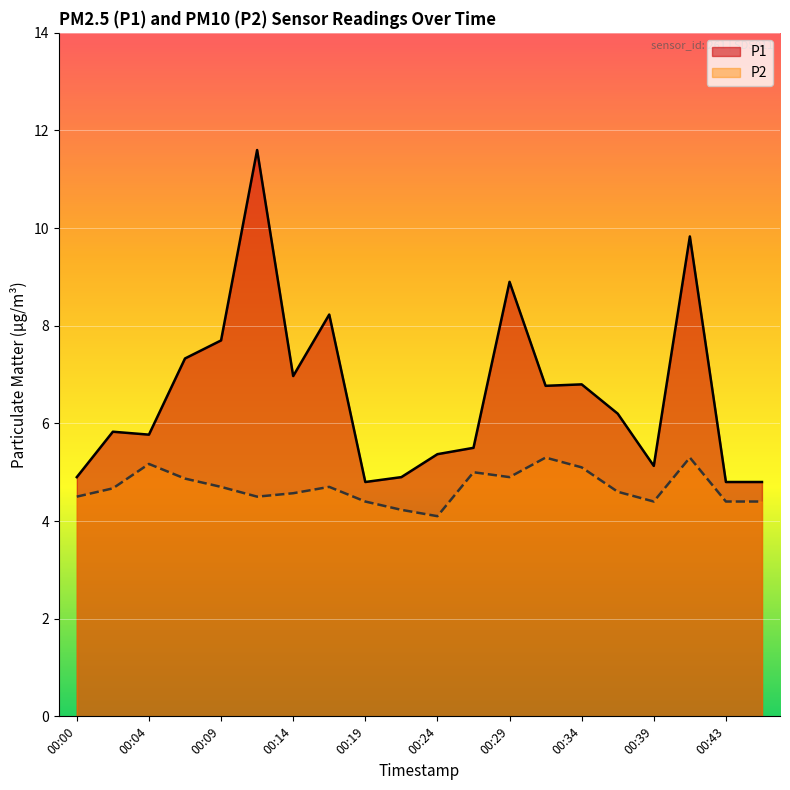

At how many categories does at least one series exceed 5?

15